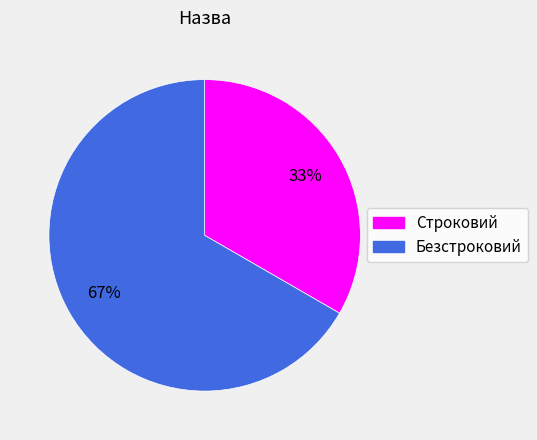

Approximately how many times larger is the value at Безстроковий compared to Строковий?

2.0